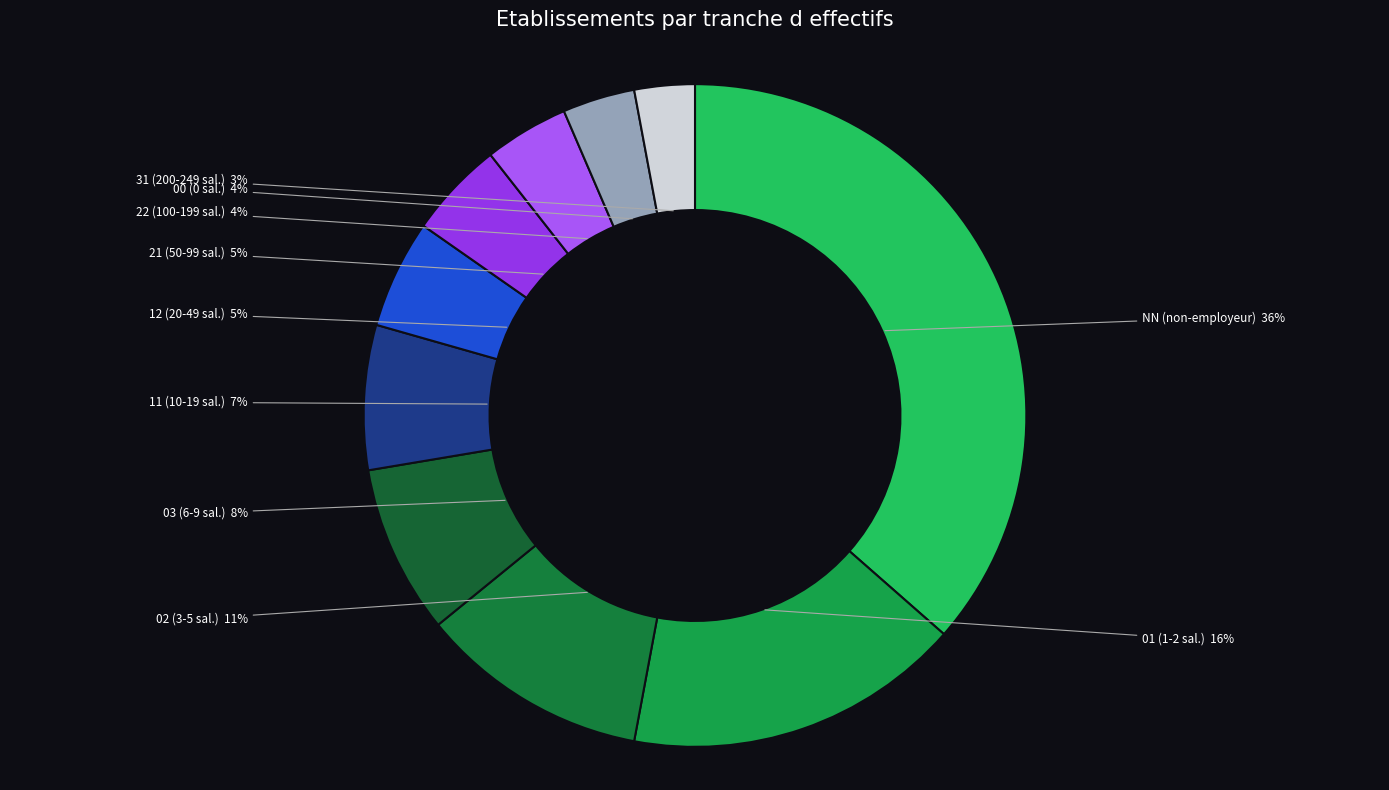

How many segments does this pie chart have?

10